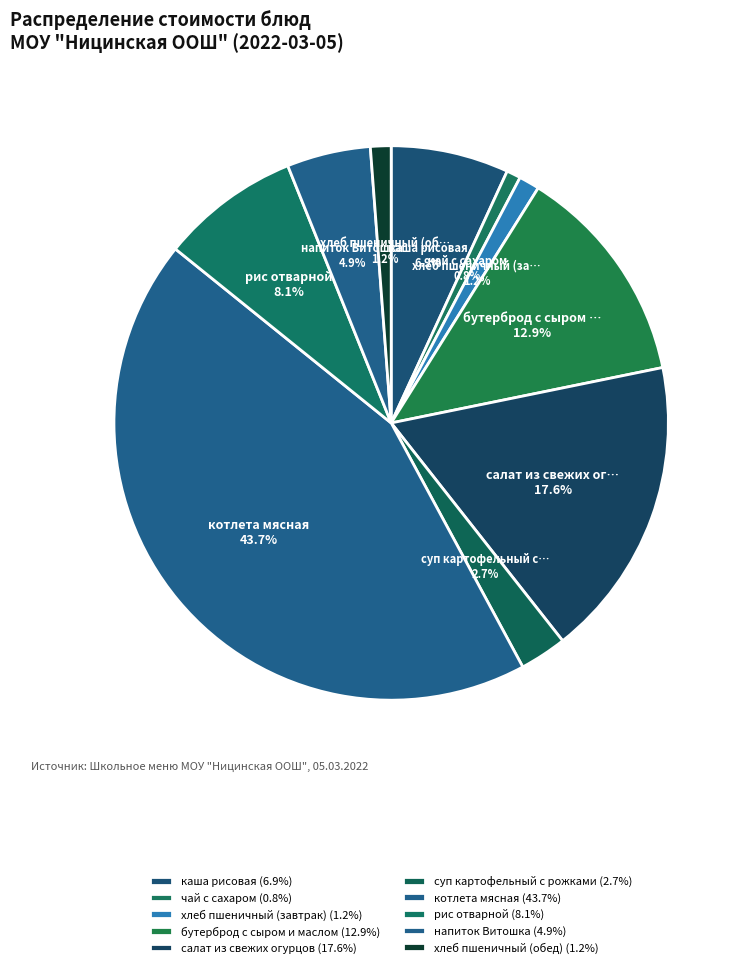

How many slices are in this pie chart?

10